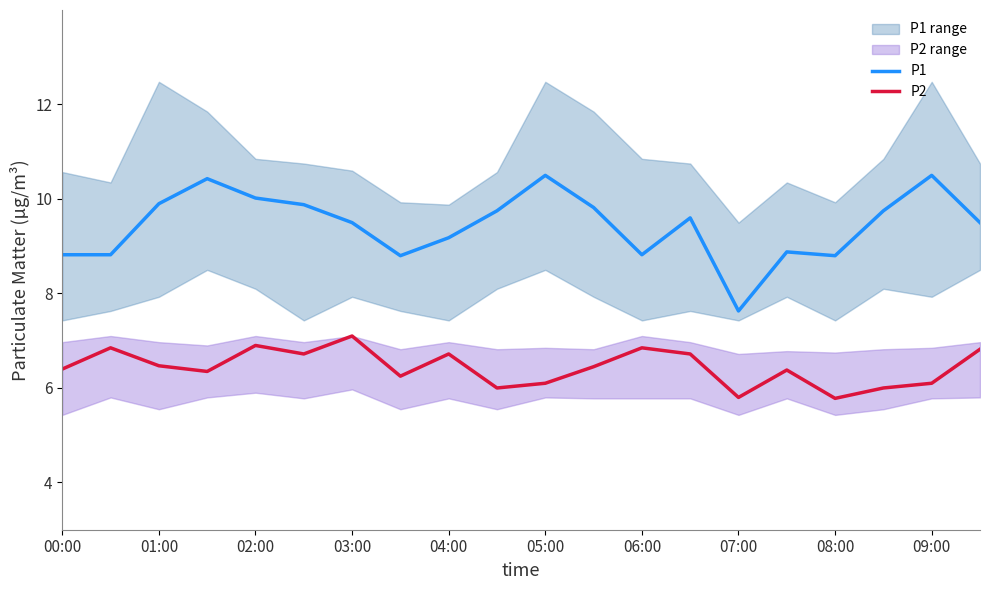

How many lines are shown in the chart?

2